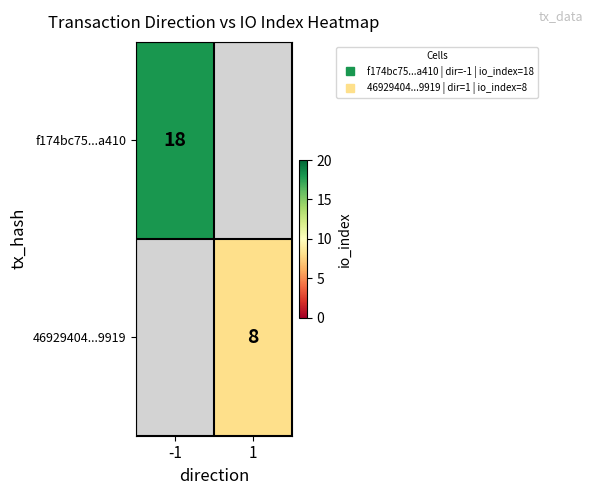

List the series in order of their peak value, lowest first.

f174bc75...a410, 46929404...9919